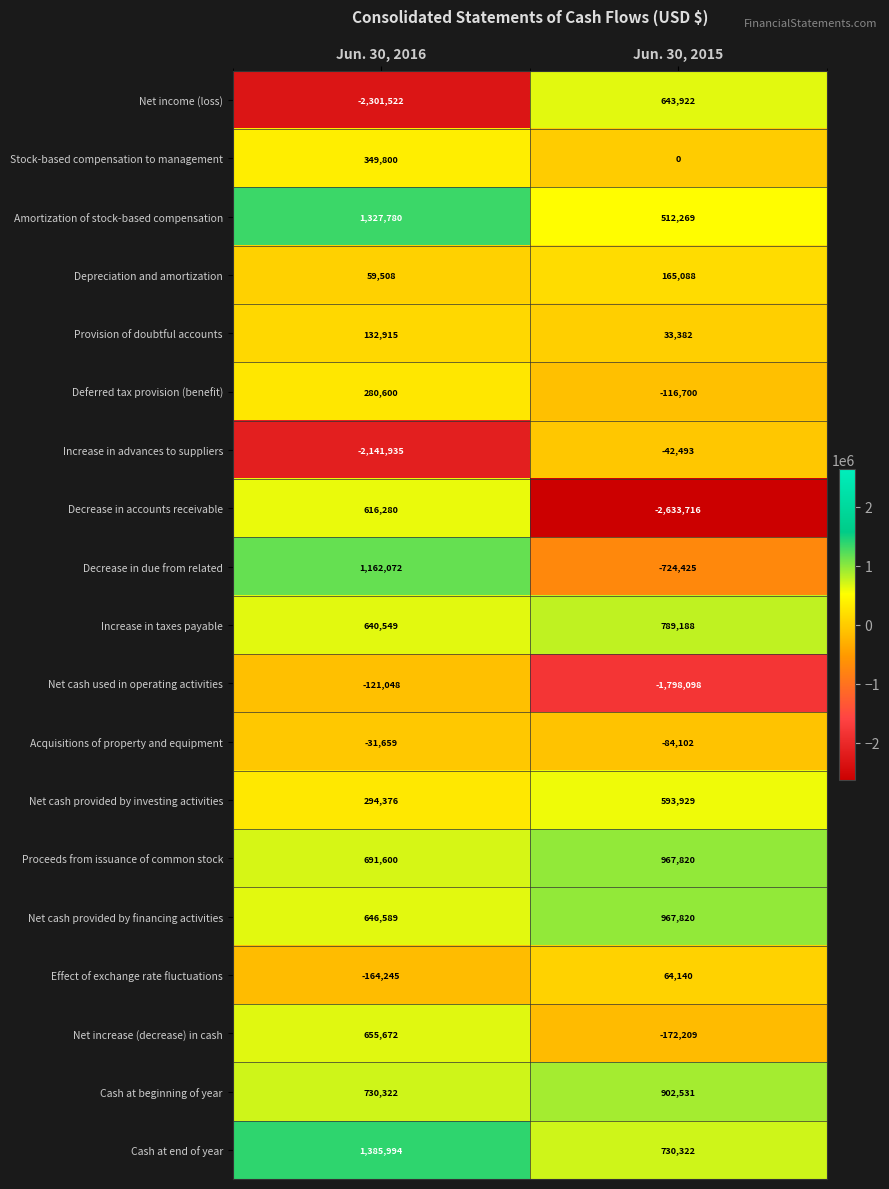

At which label is Net increase (decrease) in cash closest to 241731?

Jun. 30, 2015